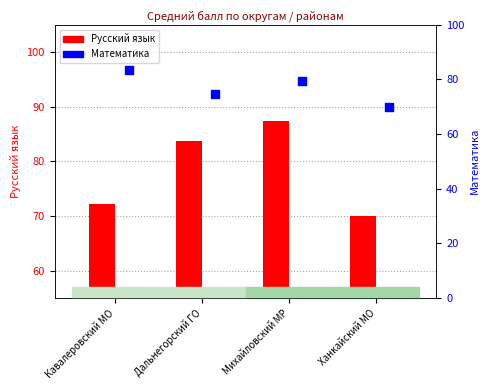

Which series has the largest Y range (max minus min)?

Русский язык